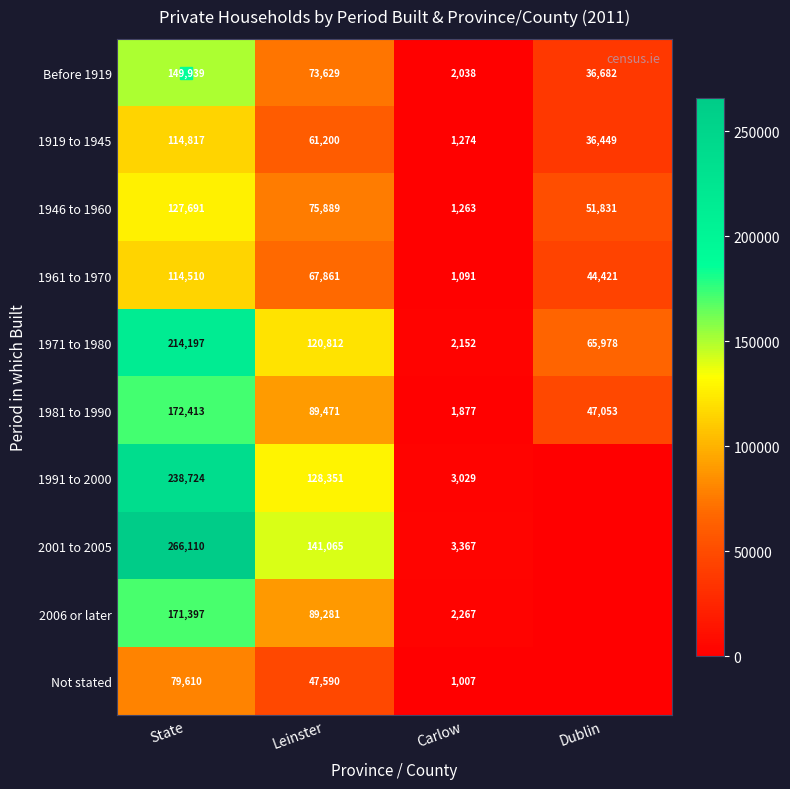

List the series in order of their peak value, highest first.

2001 to 2005, 1991 to 2000, 1971 to 1980, 1981 to 1990, 2006 or later, Before 1919, 1946 to 1960, 1919 to 1945, 1961 to 1970, Not stated